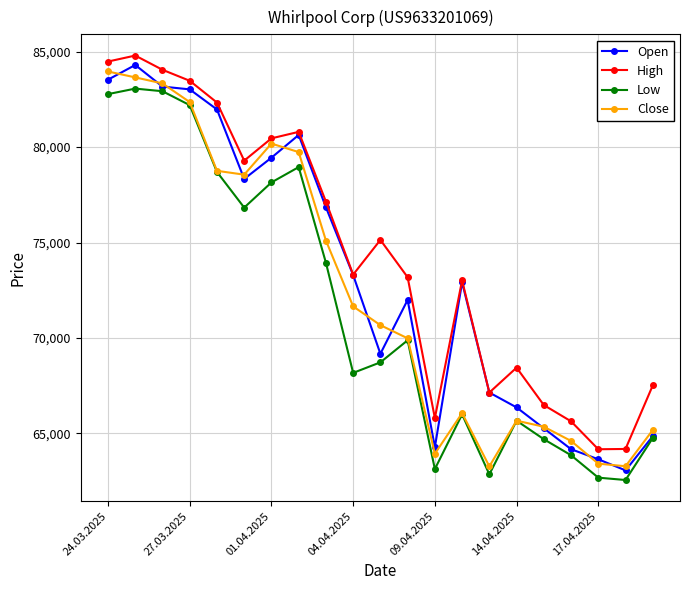

What is the value of the High point at the 13th from the left?

65808